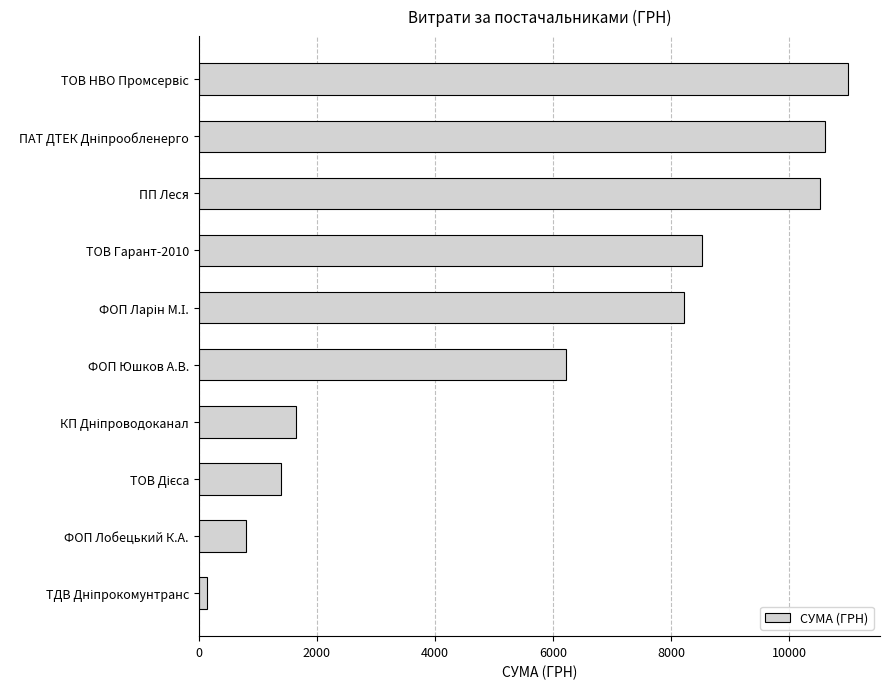

What is the approximate value at ПП Леся?

10522.0